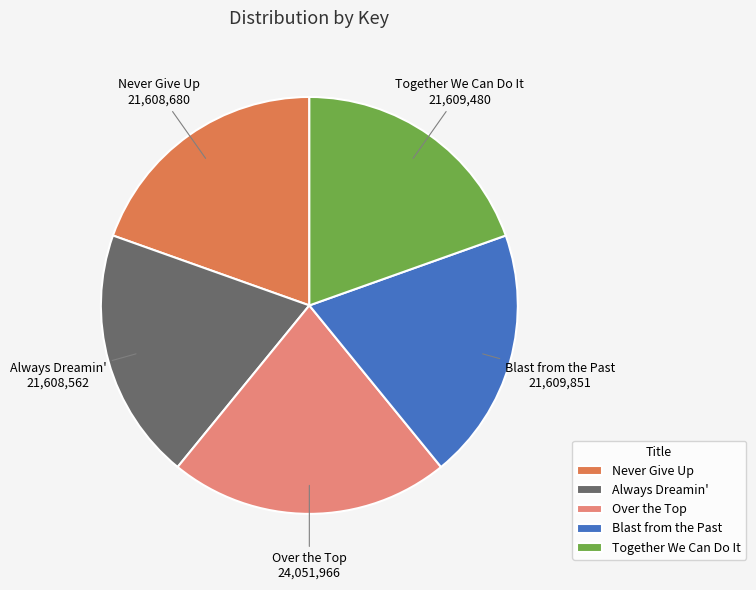

How many slices are in this pie chart?

5